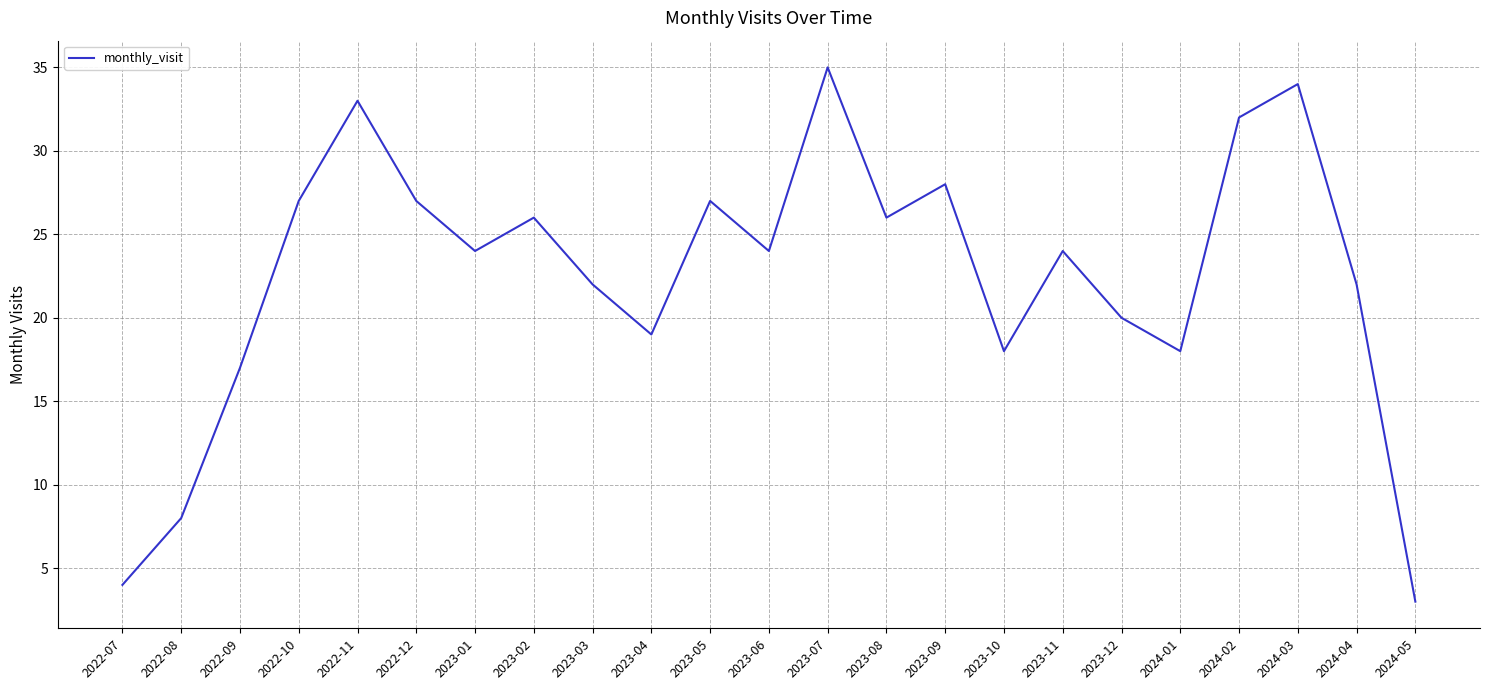

What is the difference between the second highest and second lowest values?

30